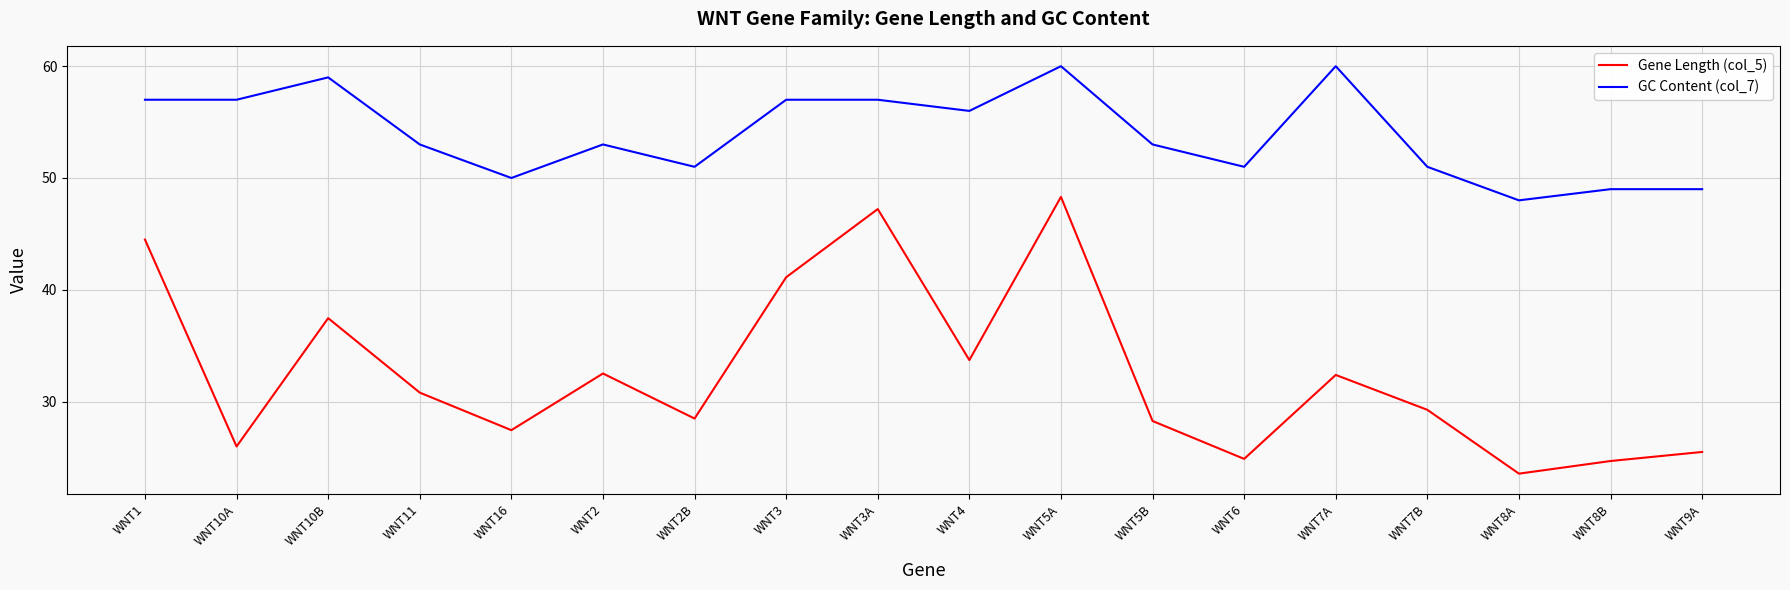

At which category is the sum across all series the highest?

WNT5A